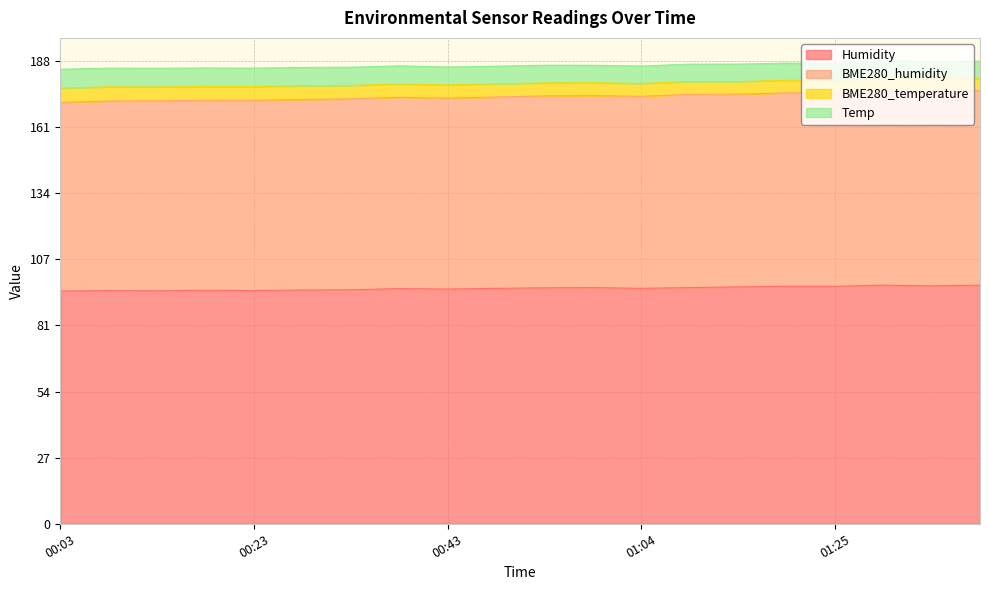

What is the lowest value of the Humidity series?

94.6